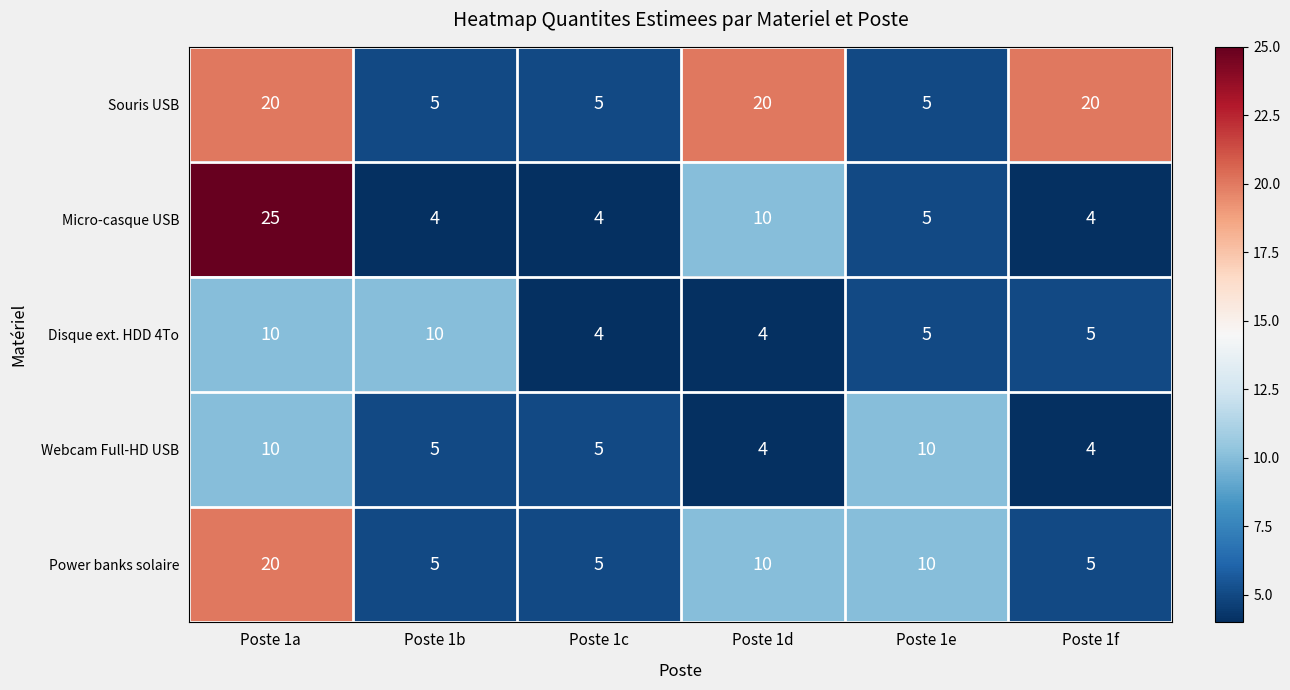

True or false: Souris USB has a value of 7 at Poste 1e.

False